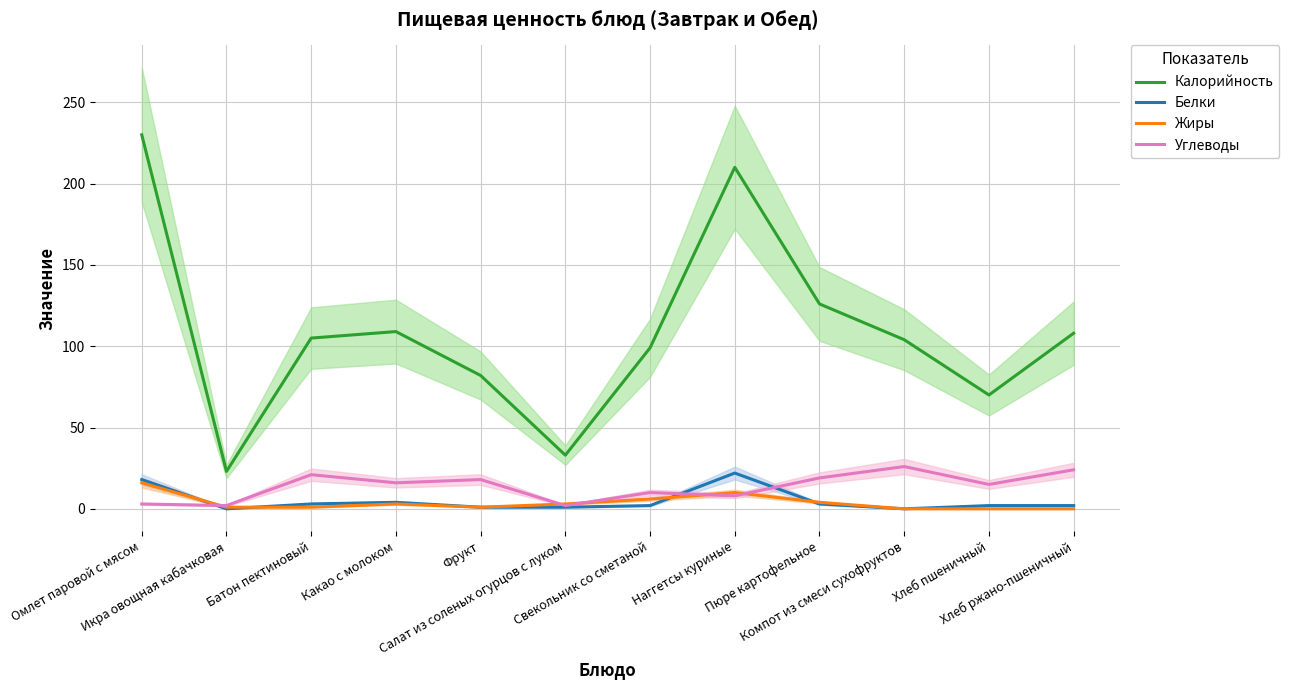

Rank the series at Хлеб ржано-пшеничный from highest to lowest value.

Калорийность, Углеводы, Белки, Жиры